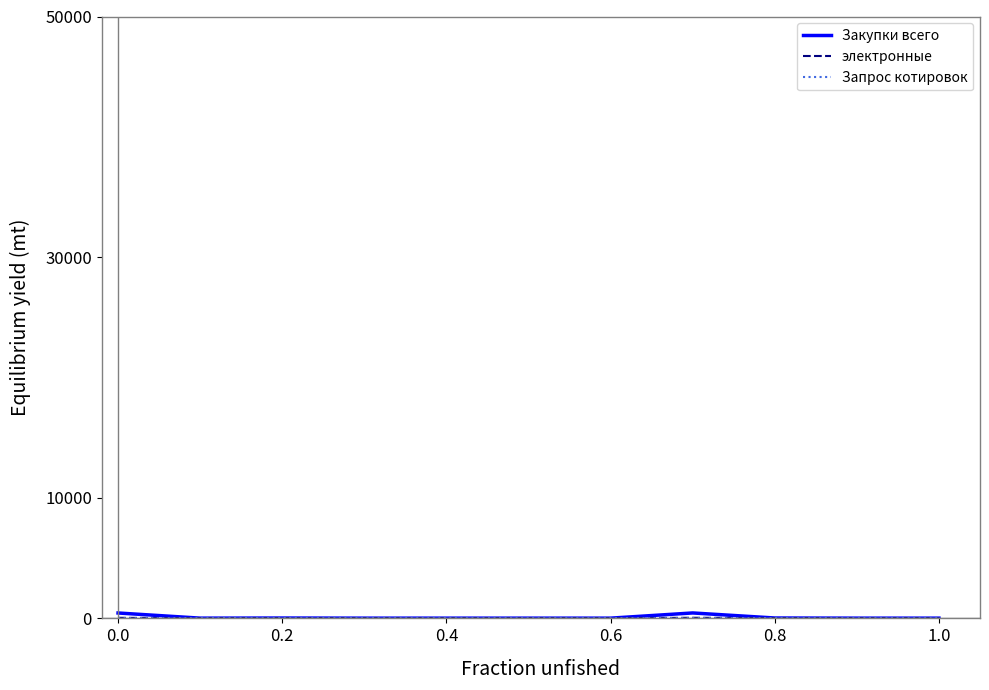

Which series has the largest total across all categories?

Закупки всего